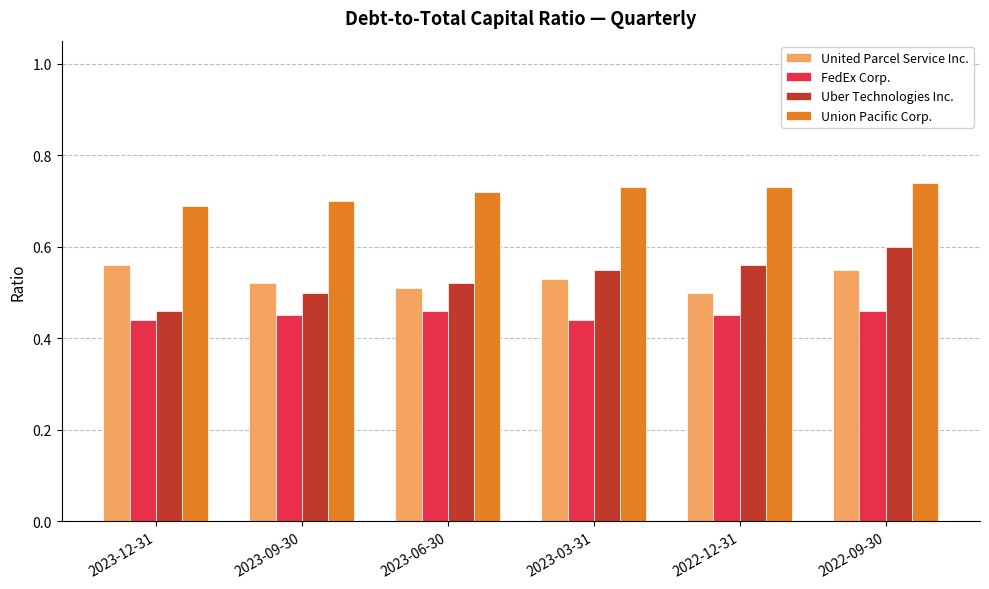

What is the sum of all Uber Technologies Inc. values?

3.2